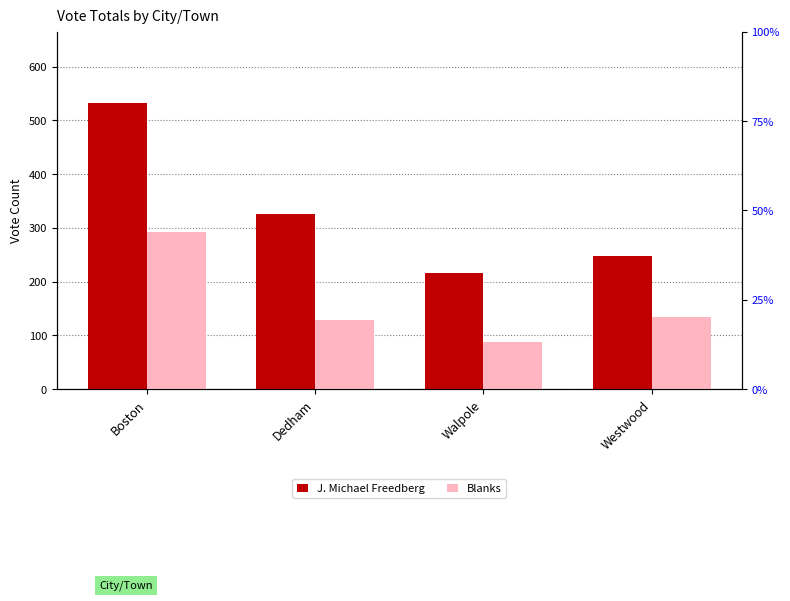

Are the bars horizontal?

No